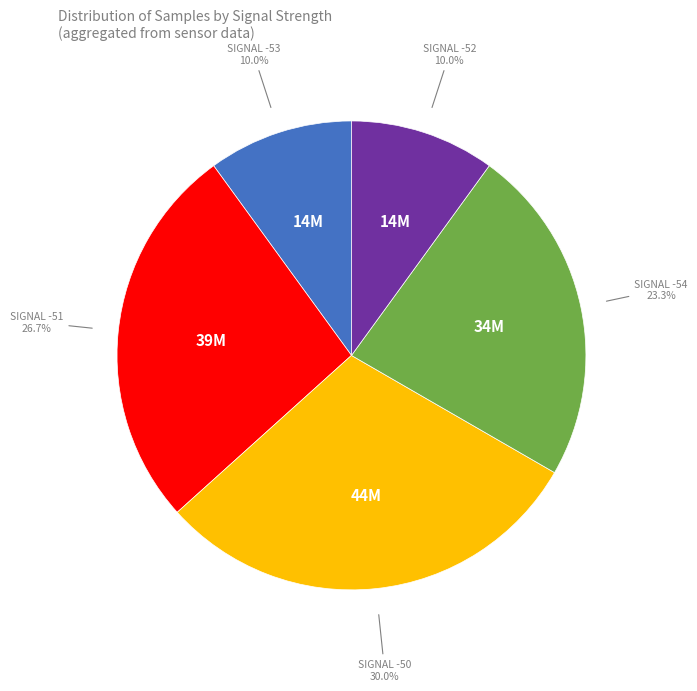

Count the number of slices in the pie.

5